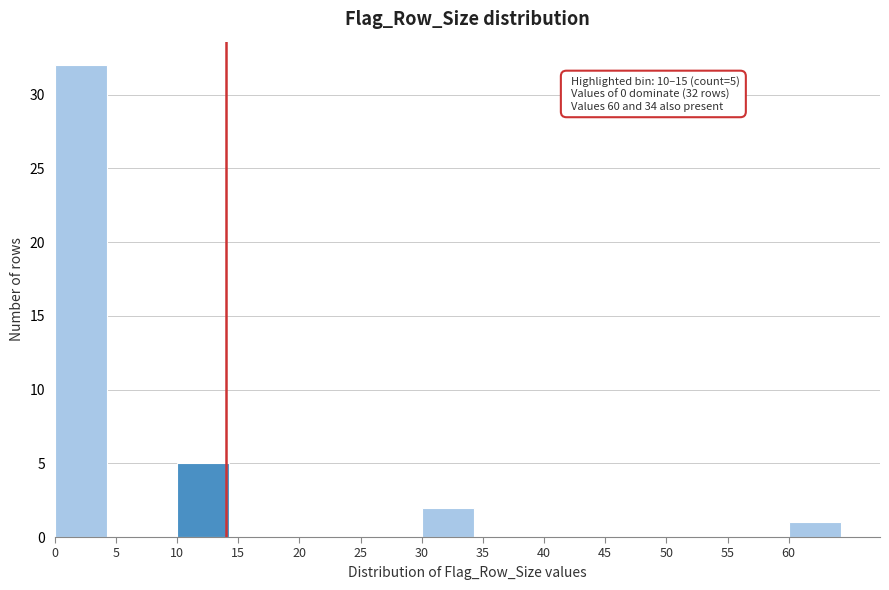

Which range on the x-axis has the tallest bar?

0 to 5